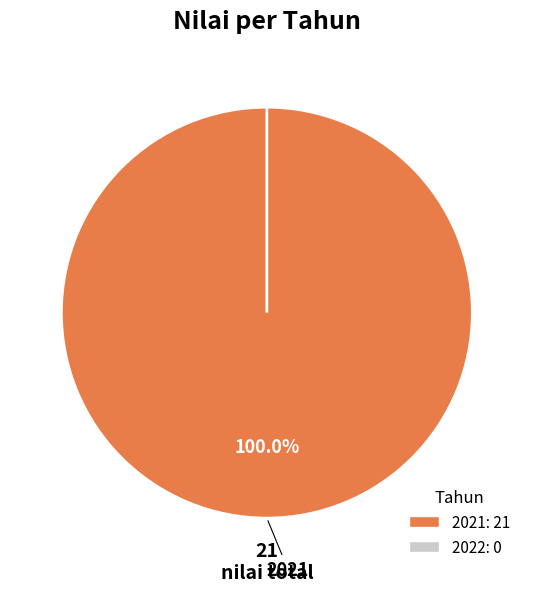

Is the sum of 2022 and 2021 greater than half?

Yes